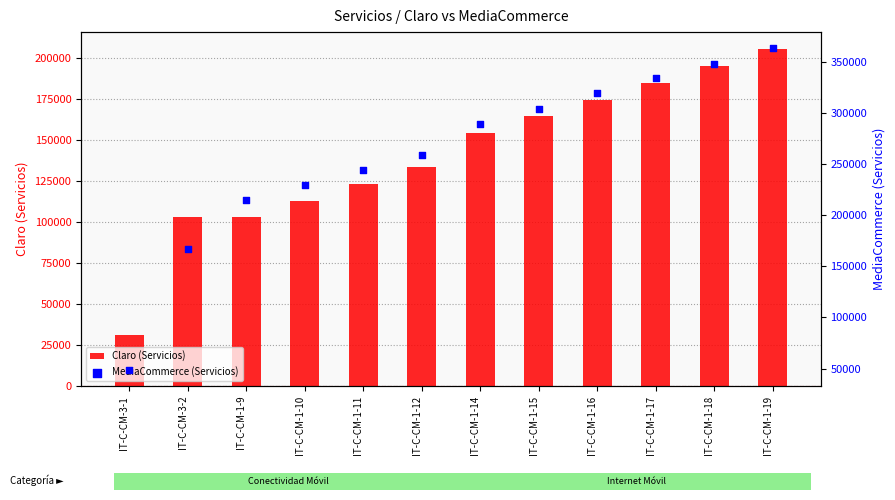

Is the value of MediaCommerce (Servicios) at IT-C-CM-1-11 greater than the value of Claro (Servicios) at IT-C-CM-3-2?

Yes